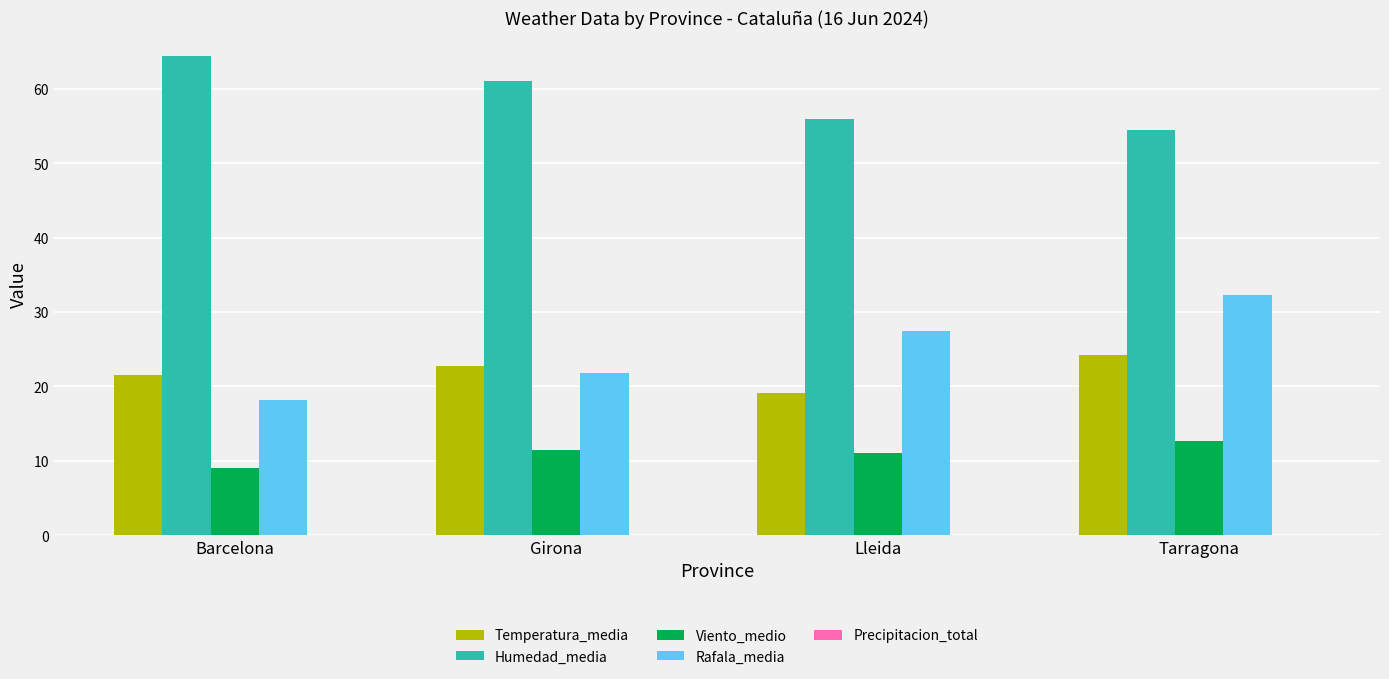

Between Lleida and Tarragona, which series saw the biggest shift?

Temperatura_media